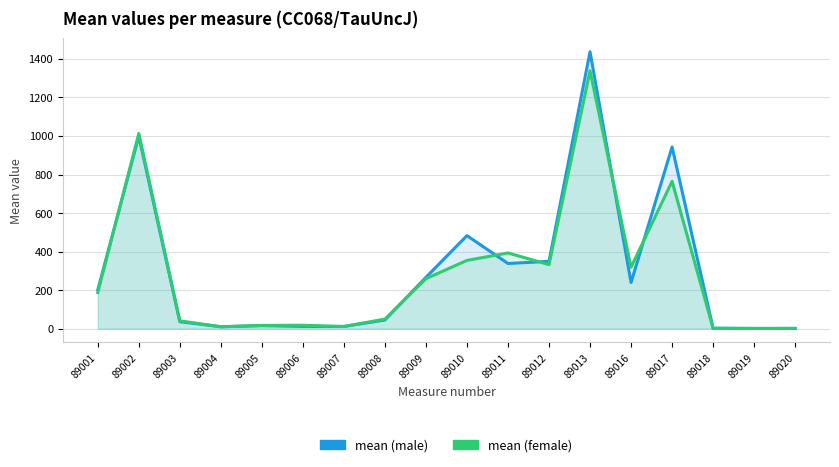

The value of mean (female) at 89003 is 40.6. True or false?

True